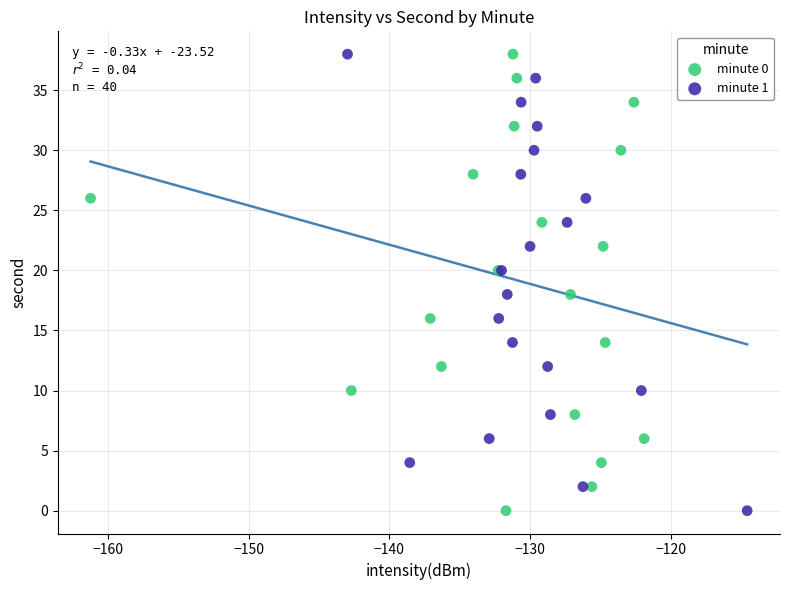

What are all the series names shown in the legend?

minute 0, minute 1